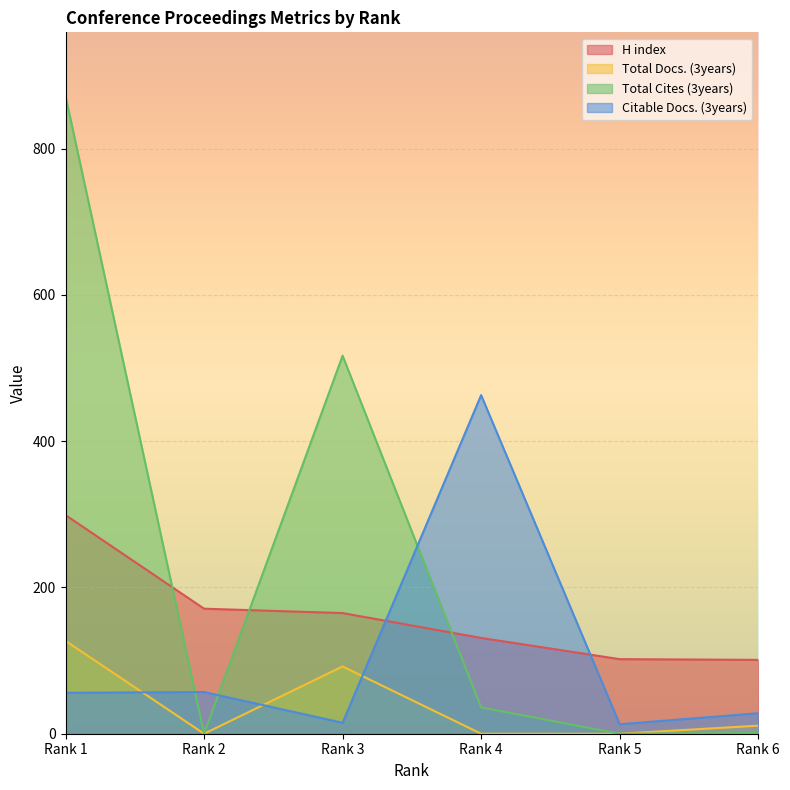

At which label does Citable Docs. (3years) reach its minimum?

Rank 5